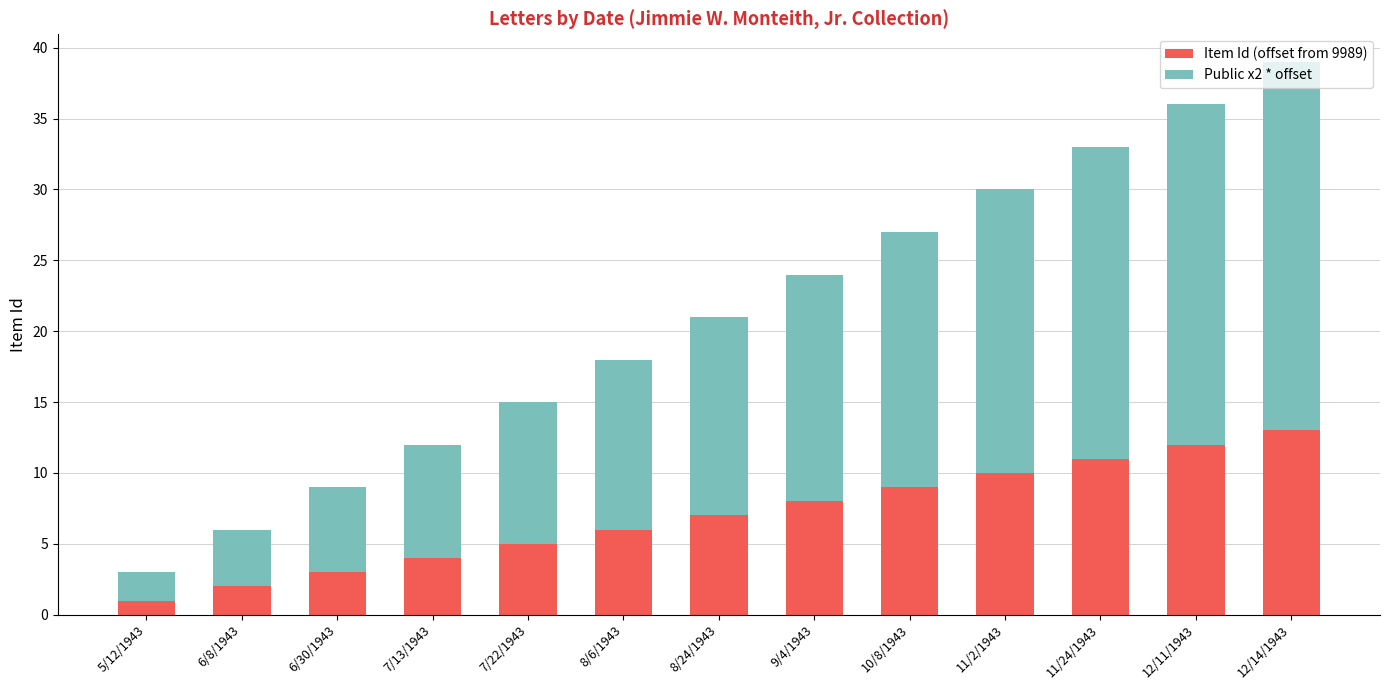

How many bars are there in total?

13